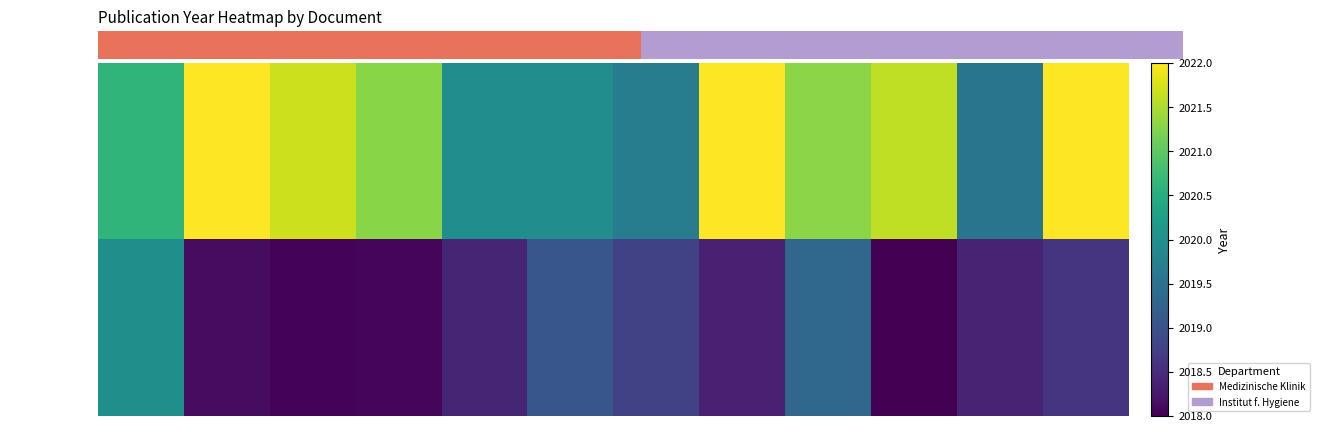

What is the sum of all OPUS4-22884 values?

24252.6